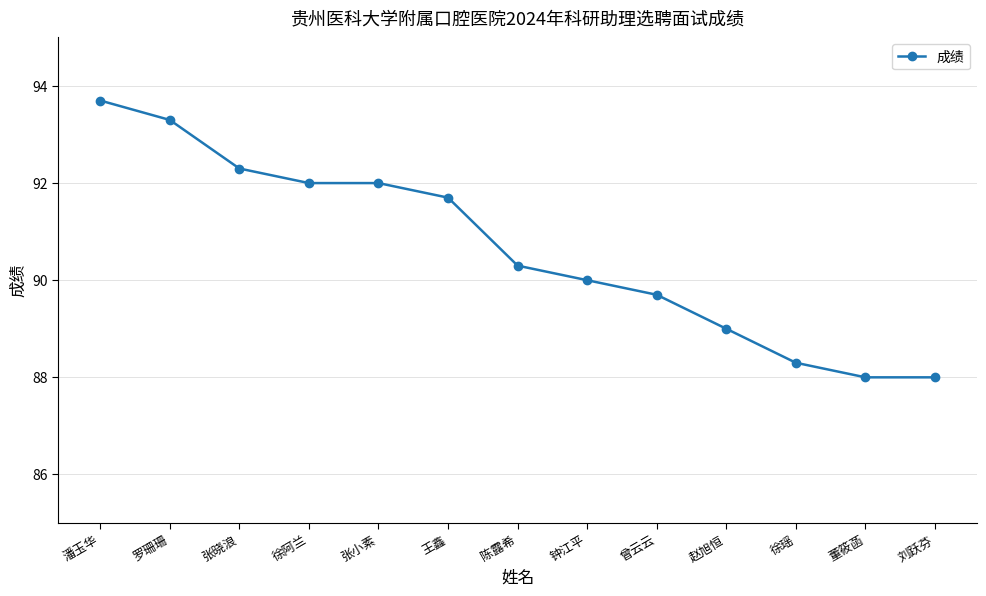

What is the value of the 1st point from the left?

93.7